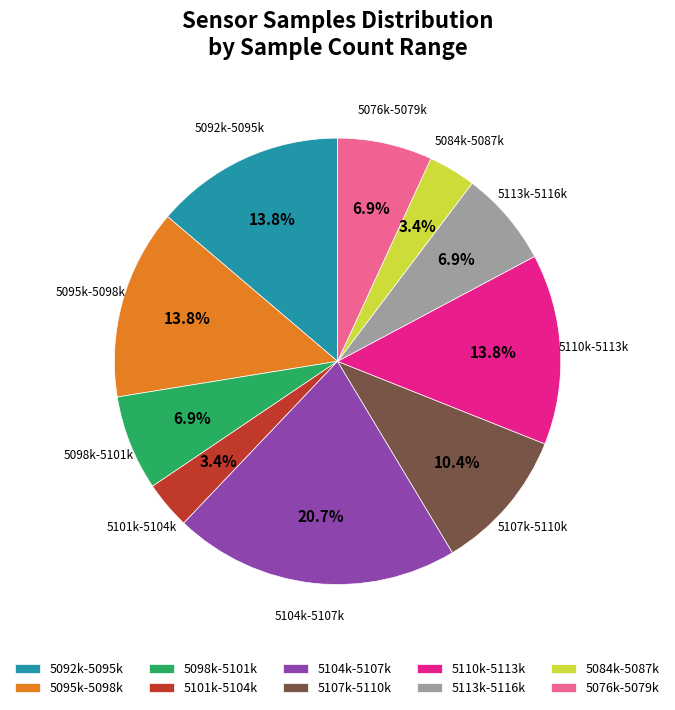

How many segments does this pie chart have?

10